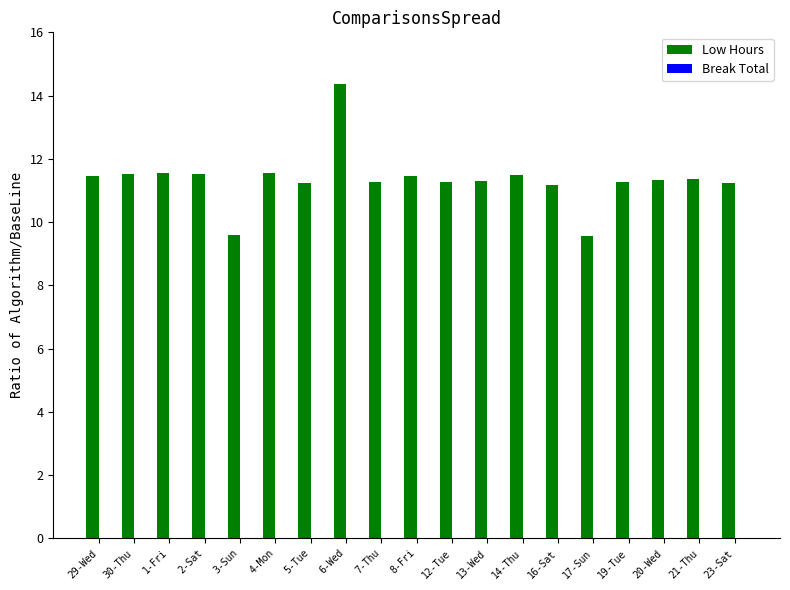

What is the difference between the maximum and second lowest values?

4.8